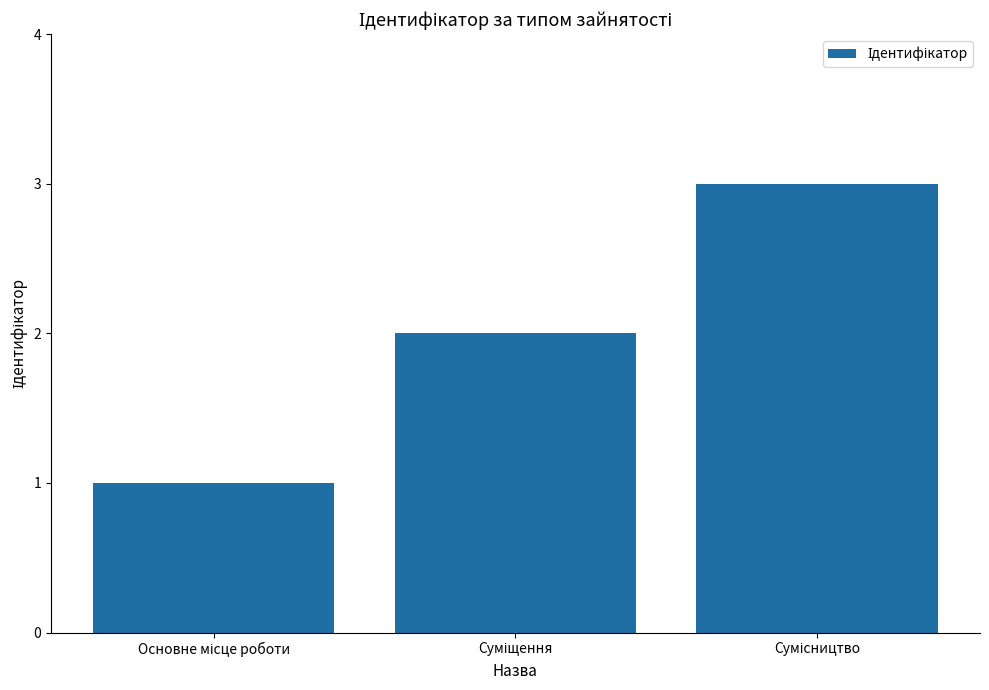

What is the greatest value displayed?

3